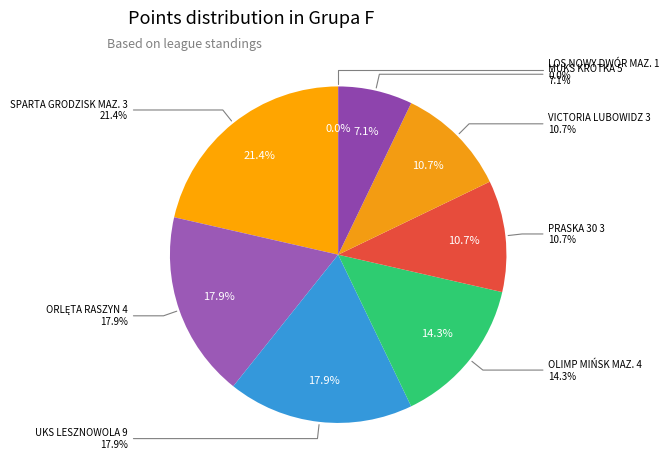

Is there any slice that represents more than half of the pie?

No